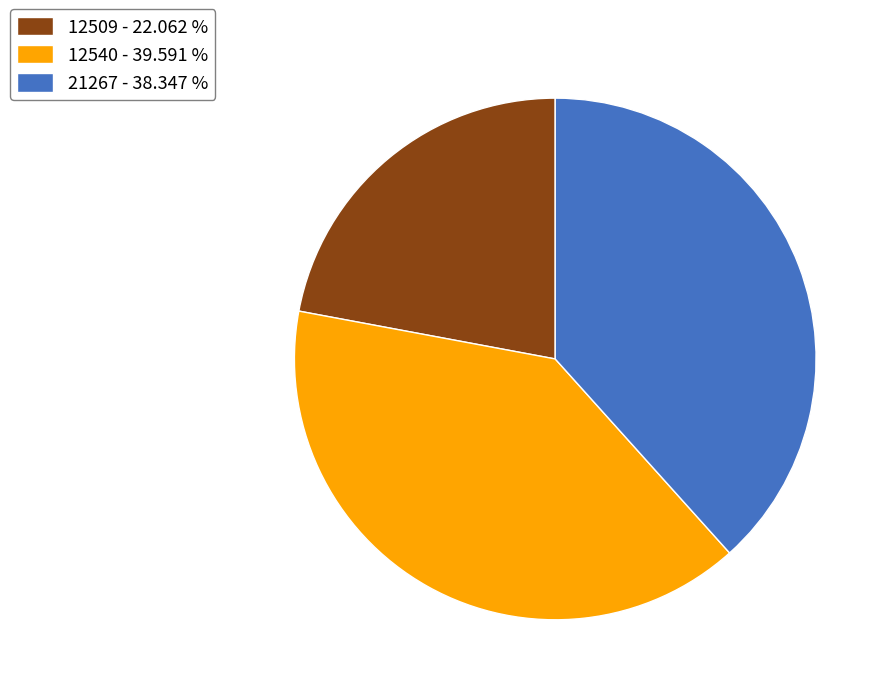

Count the number of slices in the pie.

3